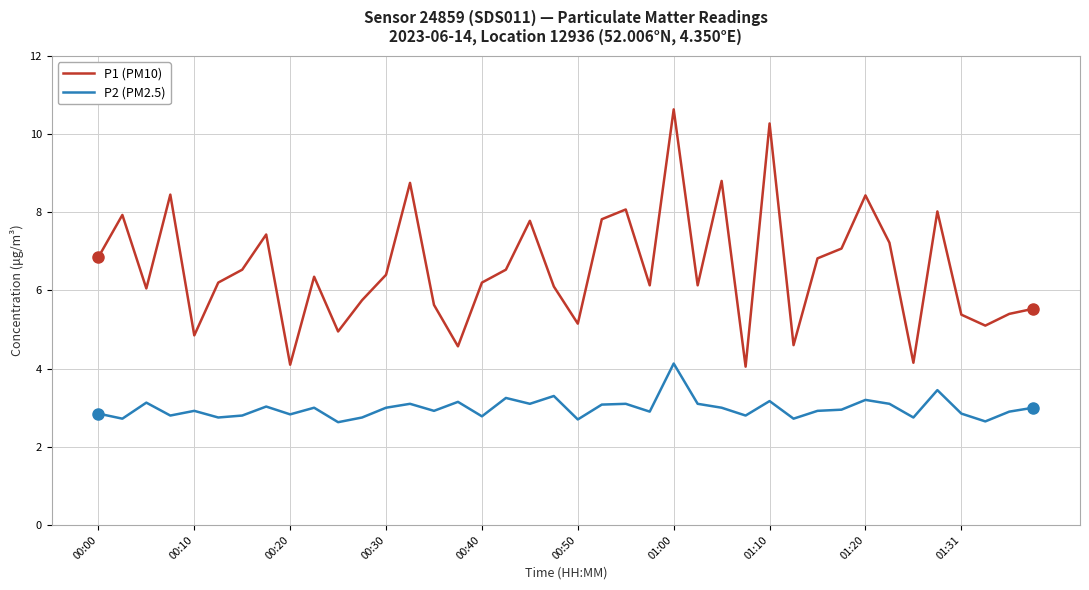

How many interior local peaks does the P1 (PM10) series have?

12